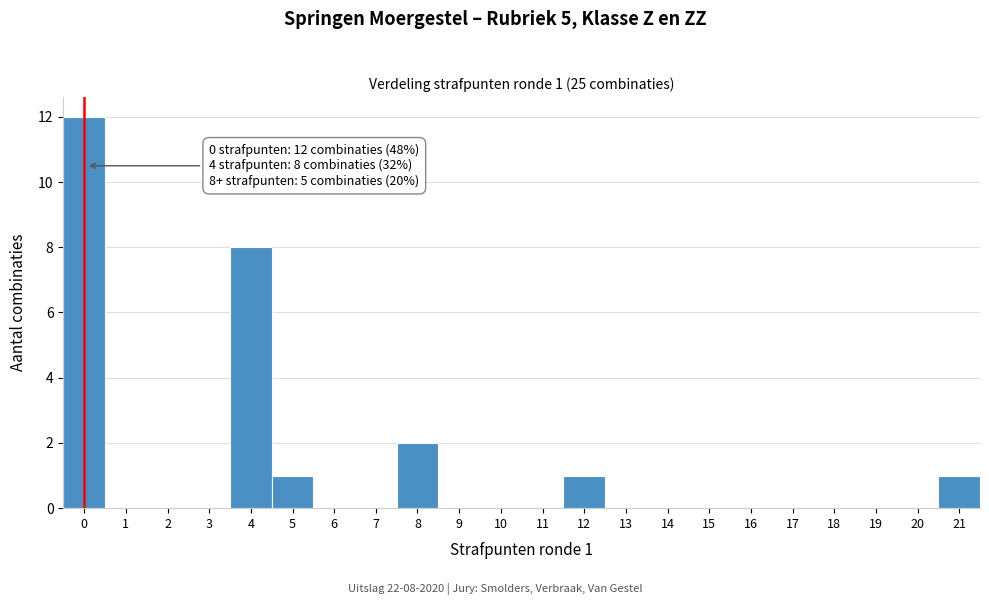

Reading left to right, what are all the values shown in this chart?

0=12	1=0	2=0	3=0	4=8	5=1	6=0	7=0	8=2	9=0	10=0	11=0	12=1	13=0	14=0	15=0	16=0	17=0	18=0	19=0	20=0	21=1